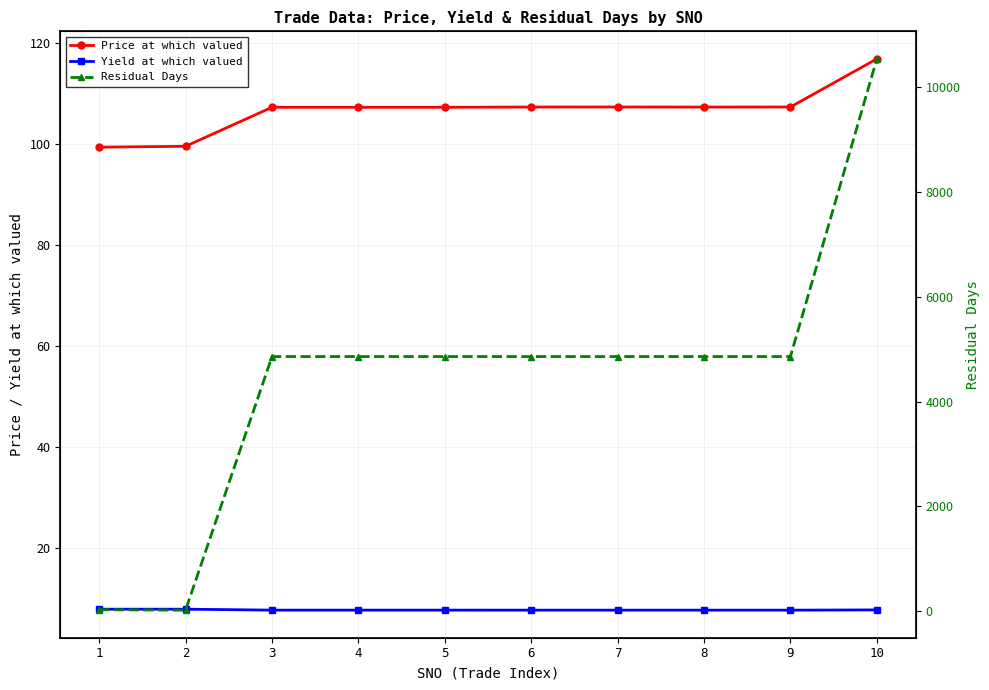

How many data points does each series have?

10